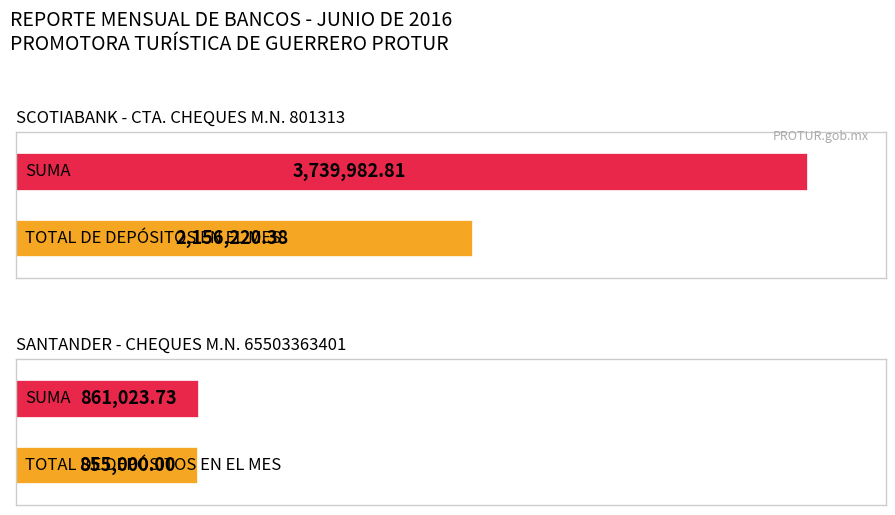

What are all the series names shown in the legend?

SCOTIABANK CTA. CHEQUES M.N. 801313, SANTANDER CHEQUES M.N. 65503363401